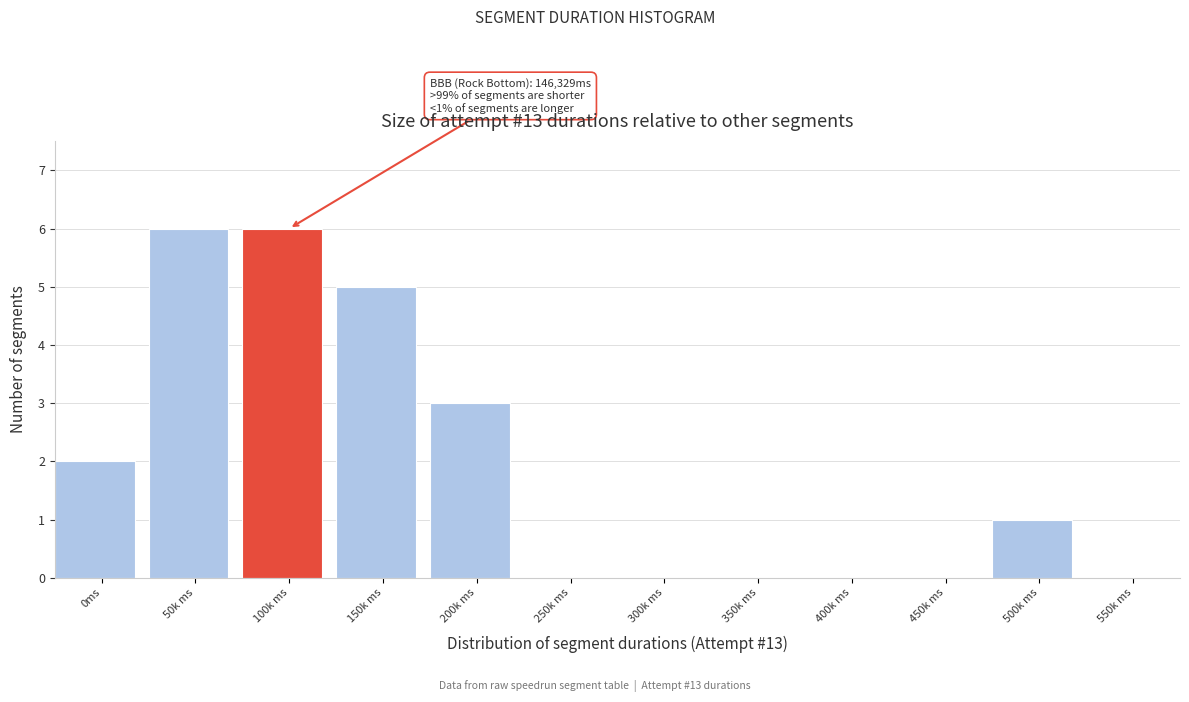

Reading right to left, transcribe all the data shown in this chart.

550k ms=0	500k ms=1	450k ms=0	400k ms=0	350k ms=0	300k ms=0	250k ms=0	200k ms=3	150k ms=5	100k ms=6	50k ms=6	0ms=2